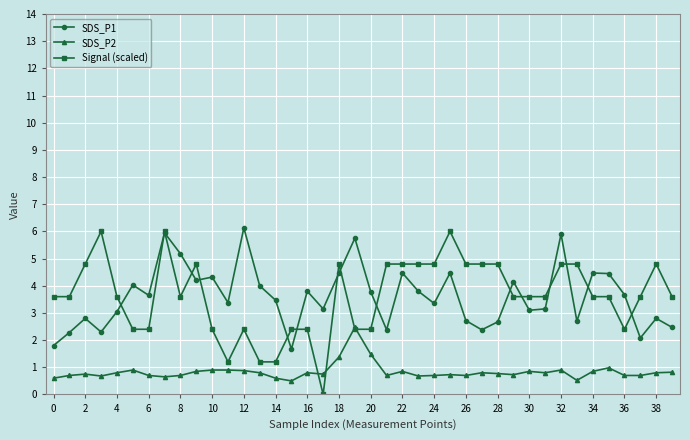

How many data points does each series have?

40